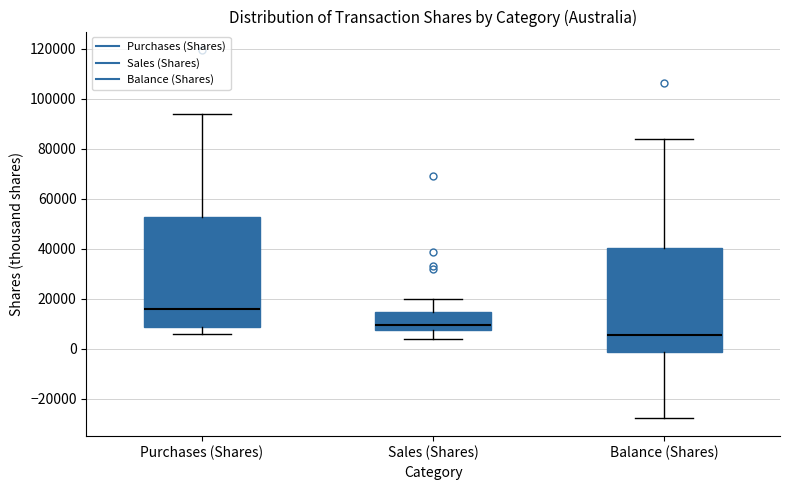

Reading left to right, read every box against the y-axis: the position of its median line, the range the box covers, and the ends of its whiskers. The values are not printed on the chart, so give them approximately, as read against the axis.

Purchases (Shares): median 16000, box 8000 to 52000, whiskers 6000 to 94000
Sales (Shares): median 10000, box 8000 to 14000, whiskers 4000 to 20000
Balance (Shares): median 6000, box -2000 to 40000, whiskers -28000 to 84000